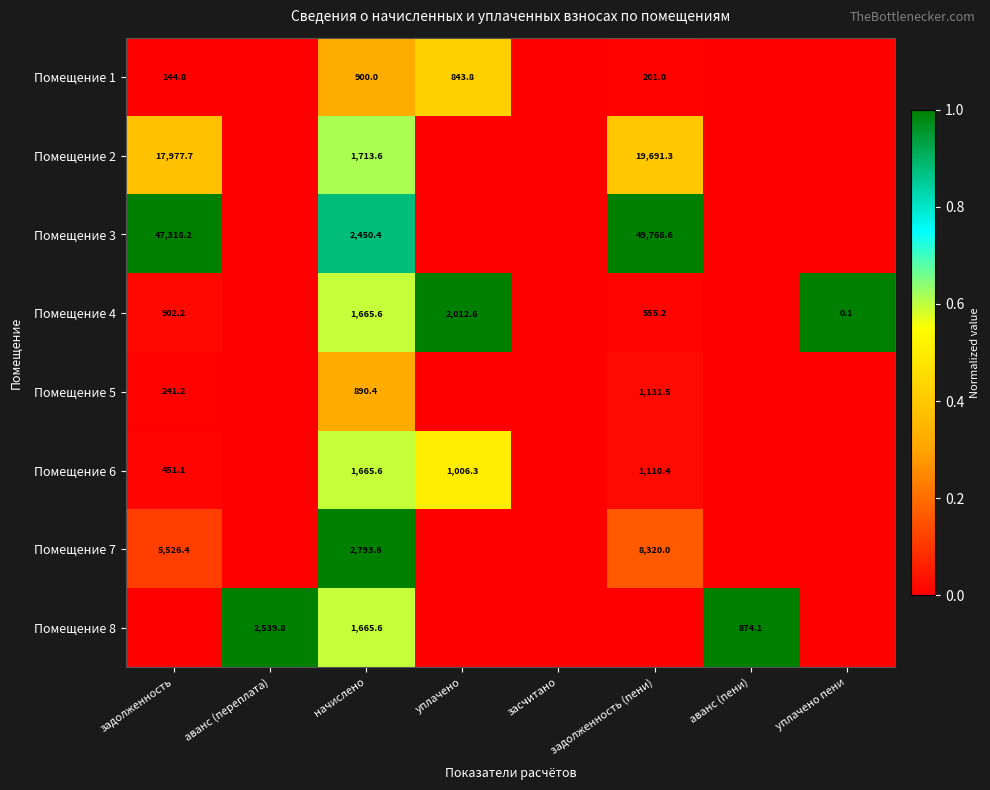

Is the value of Помещение 6 at задолженность greater than the value of Помещение 7 at задолженность?

No